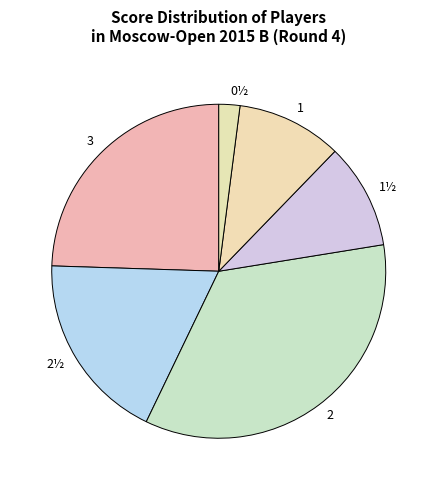

True or false: 2 accounts for 35% of the total.

True